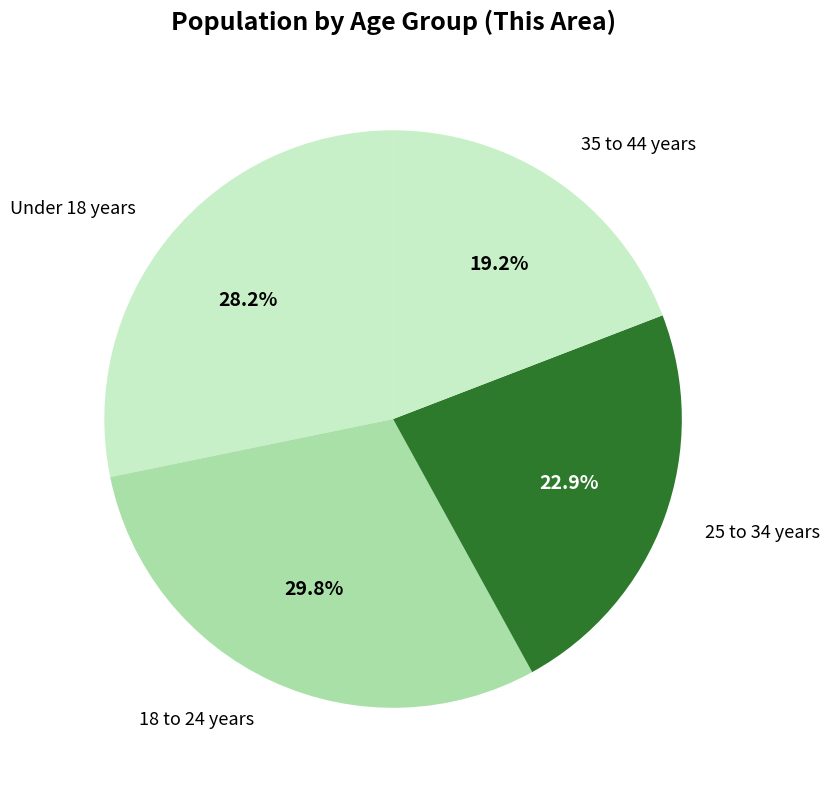

Count the number of slices in the pie.

4